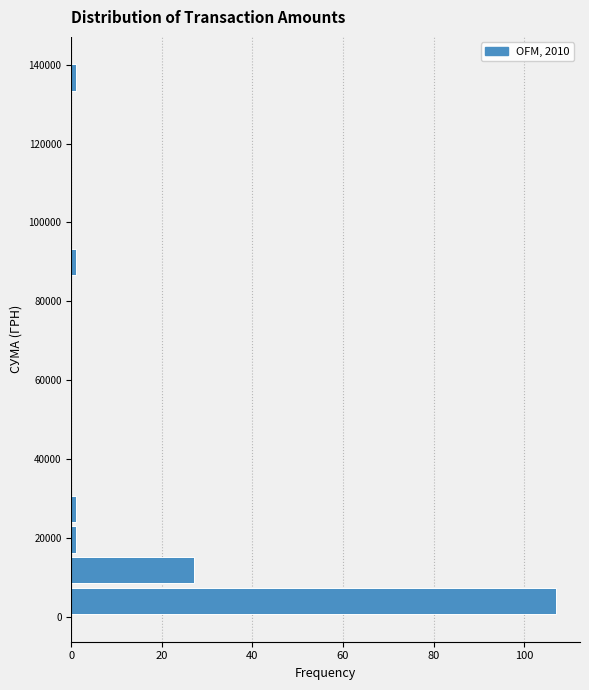

Read against the y-axis, roughly where is the centre of the longest bar?

4000